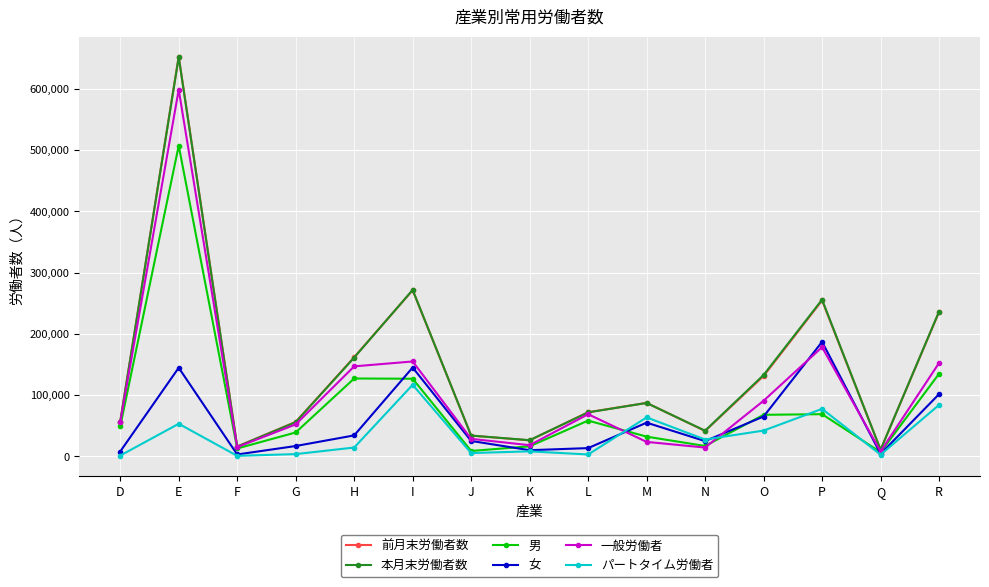

True or false: 前月末労働者数 has a value of 131166 at O.

True